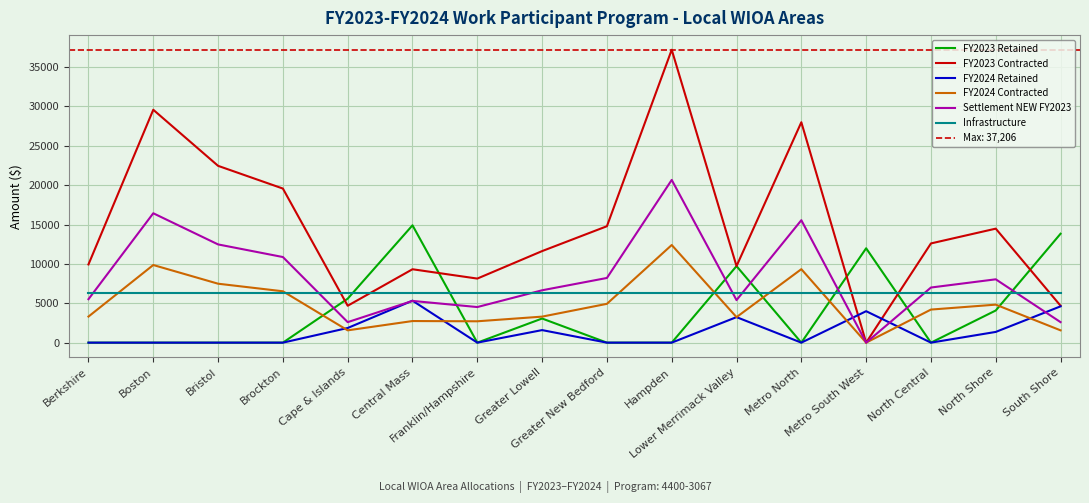

Is it true that Settlement NEW FY2023 equals 5401.8 at Lower Merrimack Valley?

True